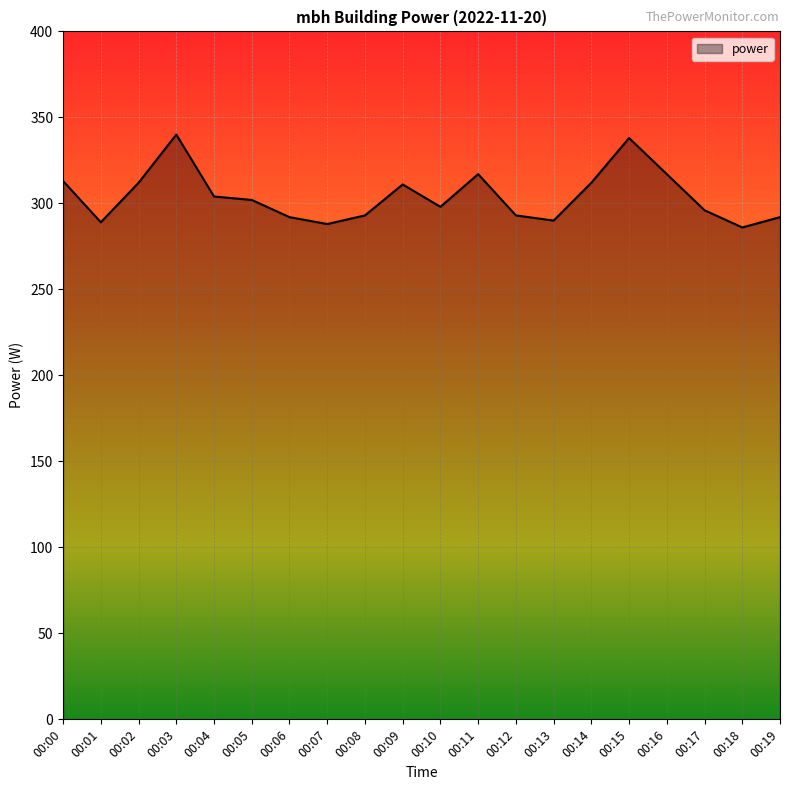

What is the maximum value shown in the chart?

340